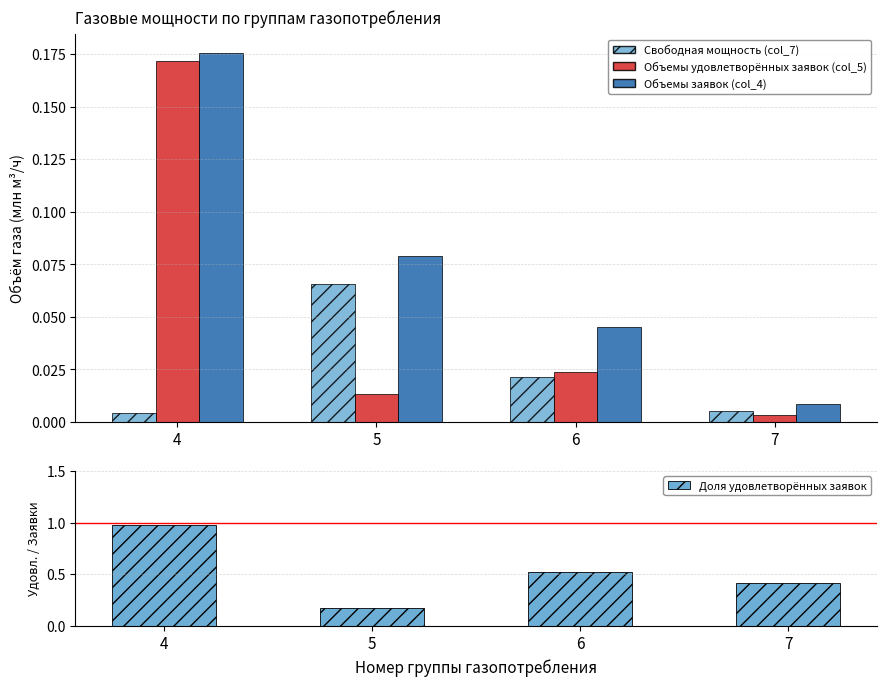

Which category has the lowest value in the Объемы заявок (col_4) series?

7